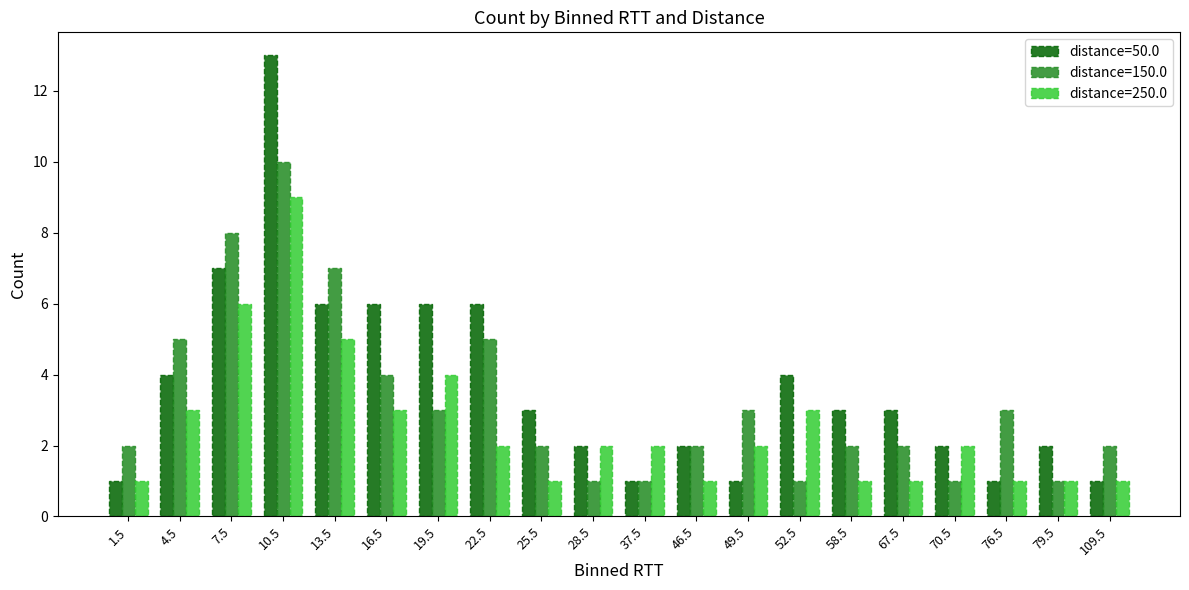

What position from the right is 58.5?

6